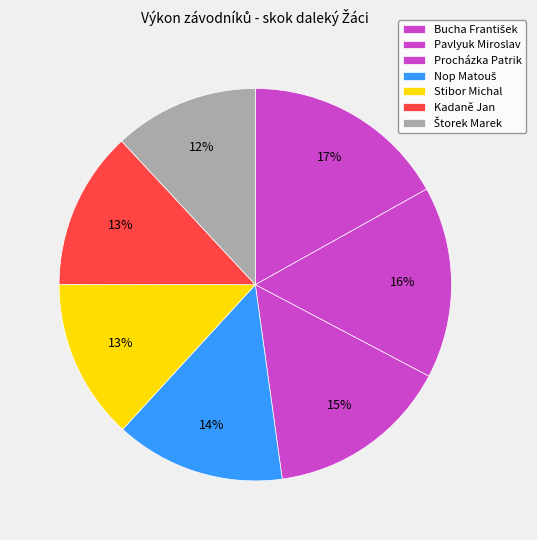

Combined, what portion of the pie is Nop Matouš and Bucha František?

30.9%